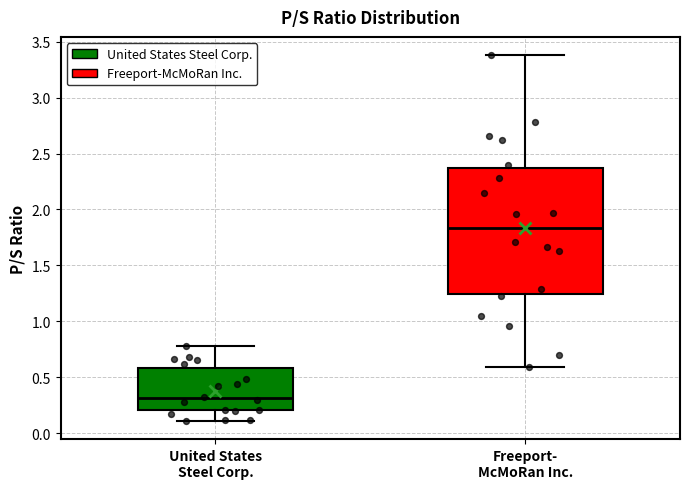

Which box's median line is the lowest?

United States Steel Corp.